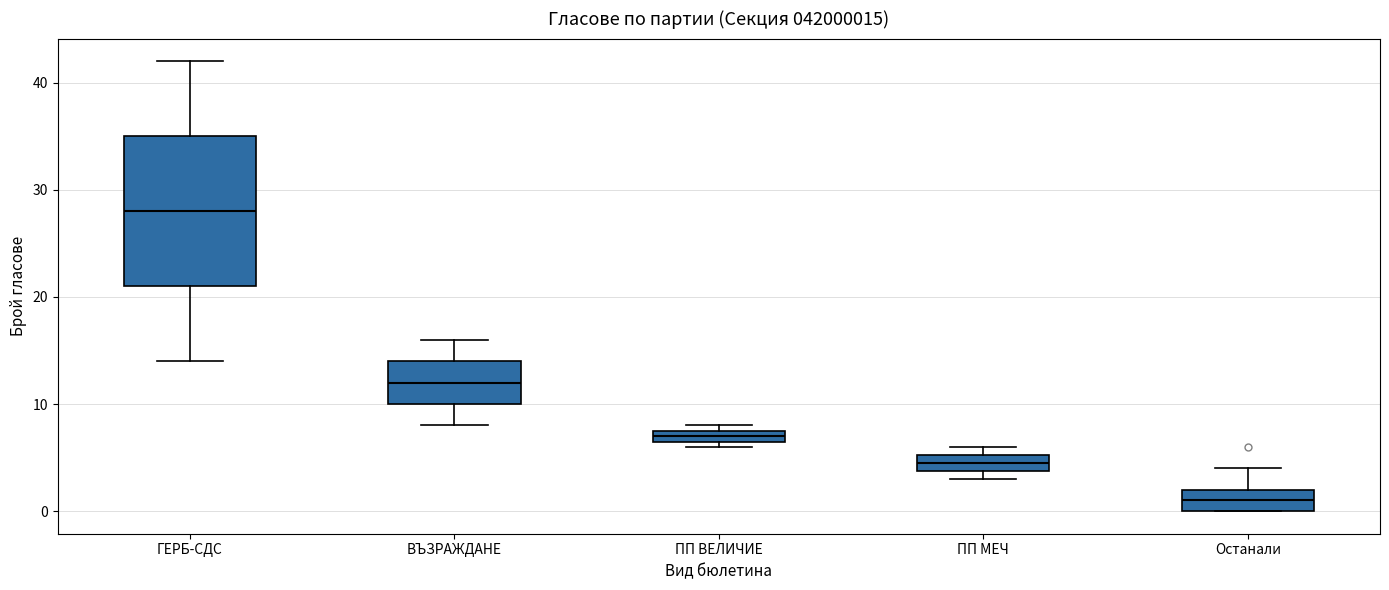

Where does the lower whisker of the box for ГЕРБ-СДС end on the y-axis? The values are not printed on the chart, so give them approximately, as read against the axis.

14